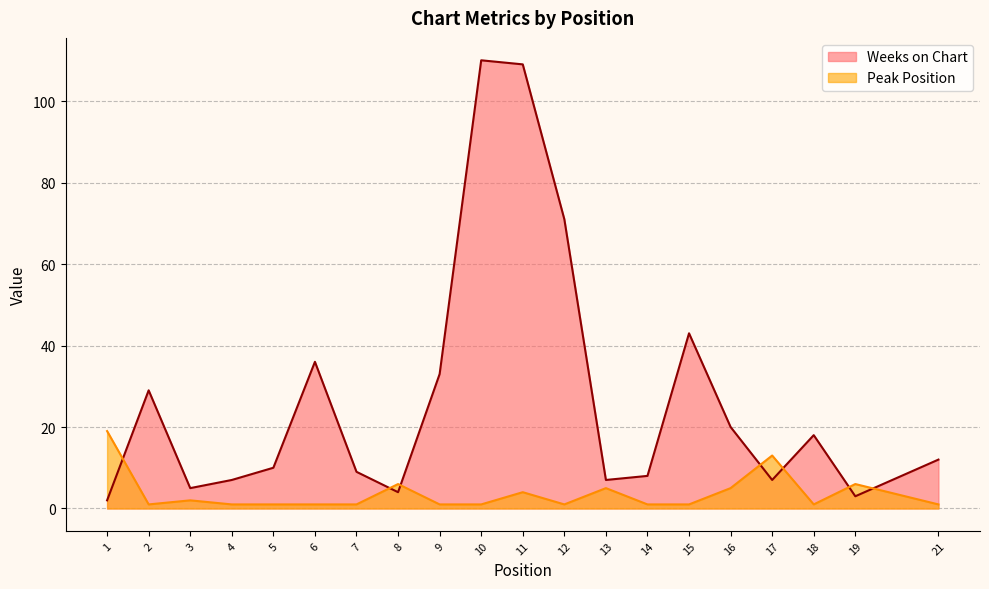

Where do Peak Position and Weeks on Chart first cross each other?

1 and 2